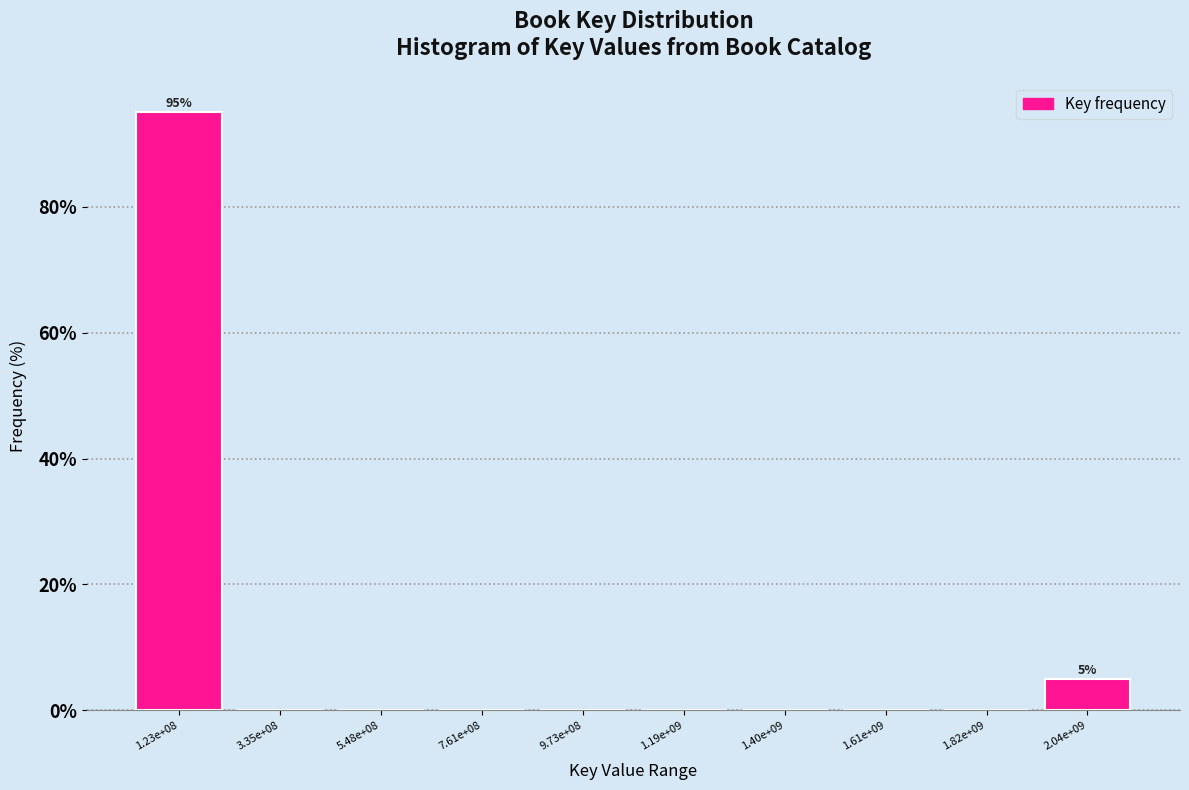

Reading left to right, transcribe all the data shown in this chart.

1.23e+08=95	3.35e+08=0	5.48e+08=0	7.61e+08=0	9.73e+08=0	1.19e+09=0	1.40e+09=0	1.61e+09=0	1.82e+09=0	2.04e+09=5